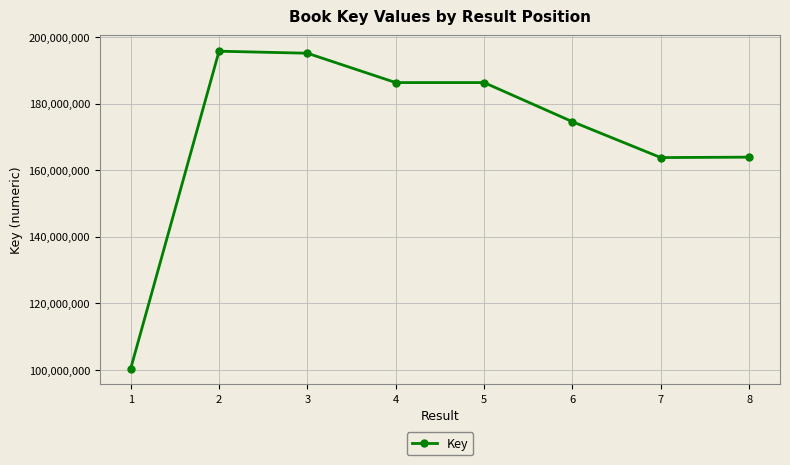

Count the number of data series in this chart.

1